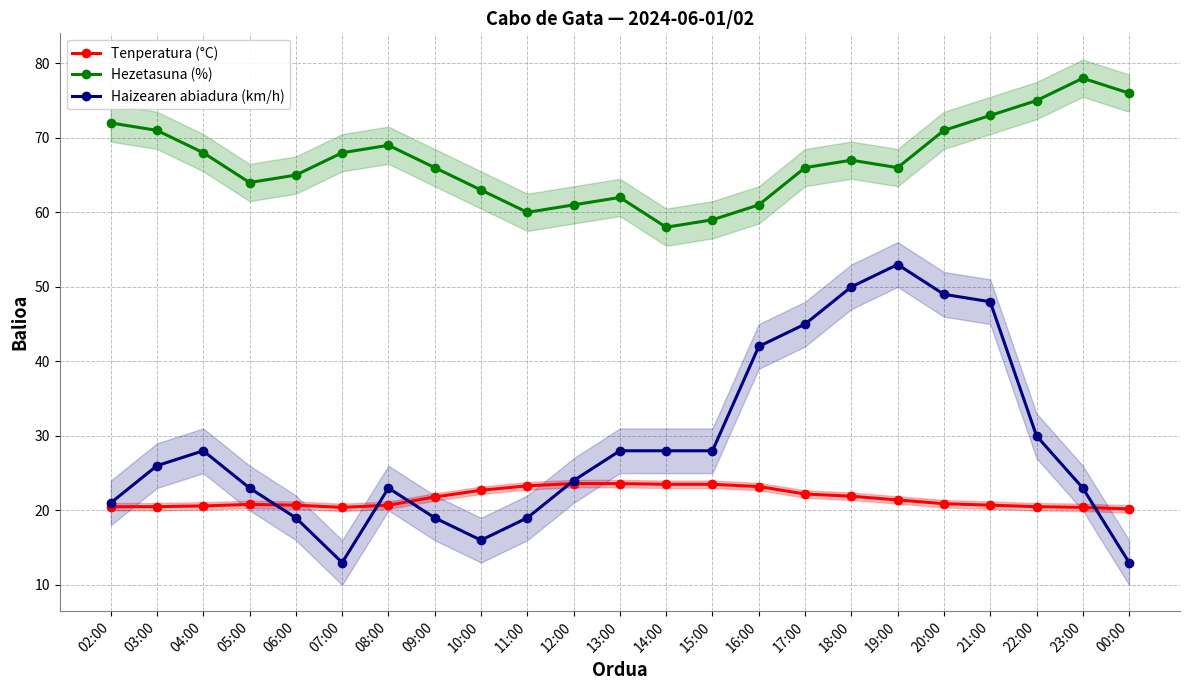

What is the spread (max minus min) of values at 11:00?

41.0